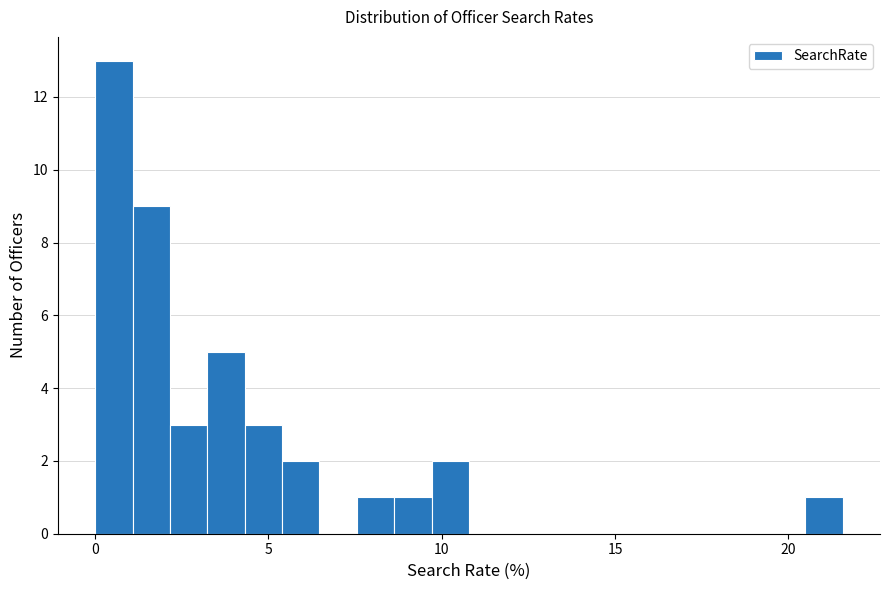

Around what value on the x-axis is the tallest bar? Give the approximate position of its centre, as read against the axis.

0.5